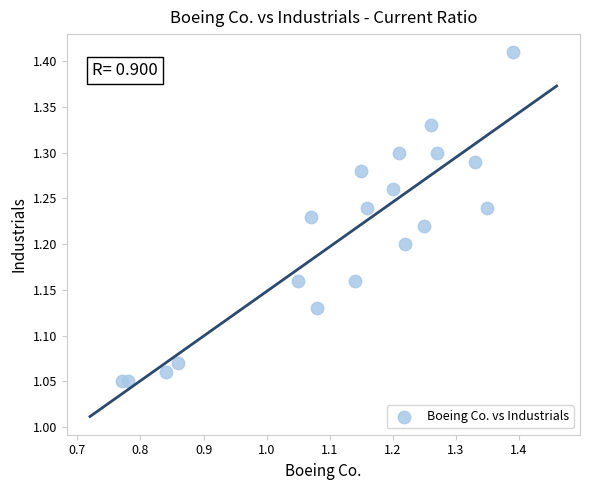

What is the range of Y values (max minus min)?

0.4